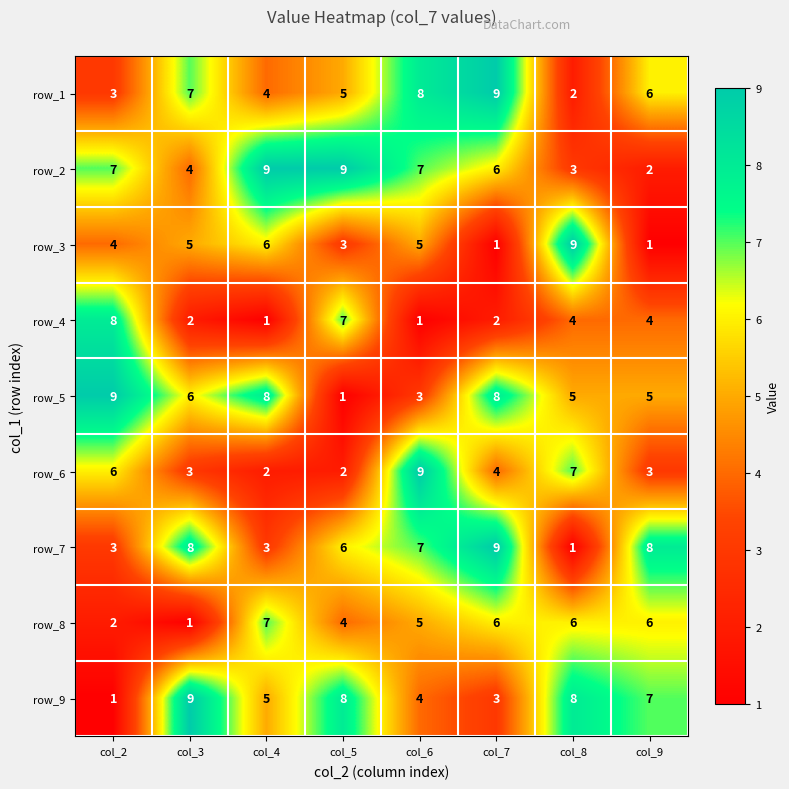

What is the sum of the row_8 values at col_3 and col_2?

3